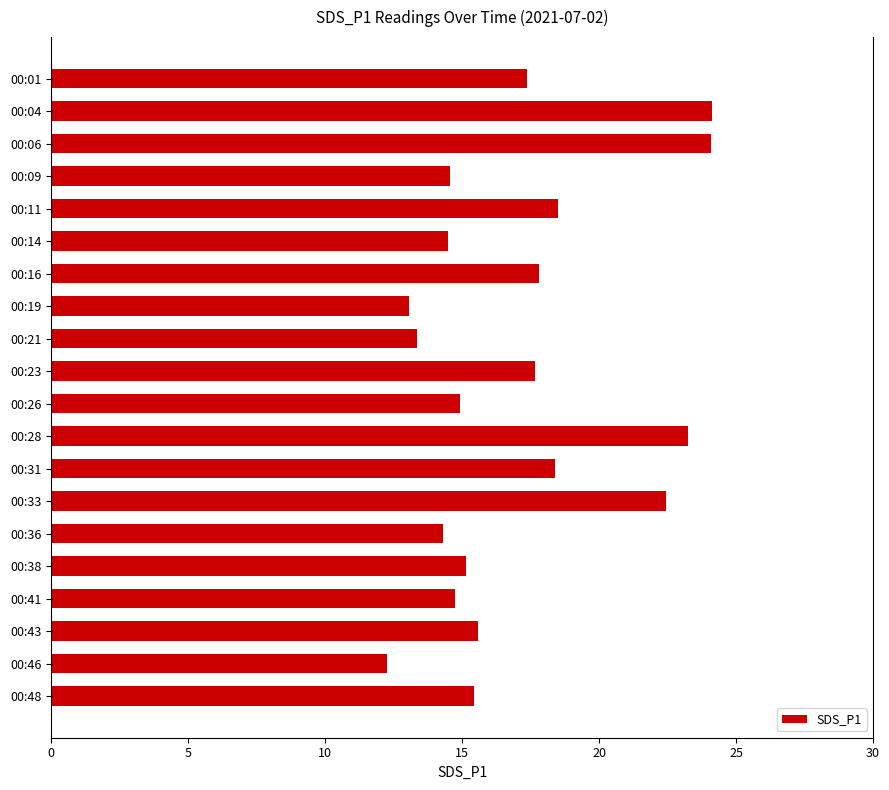

What is the average value?

17.1